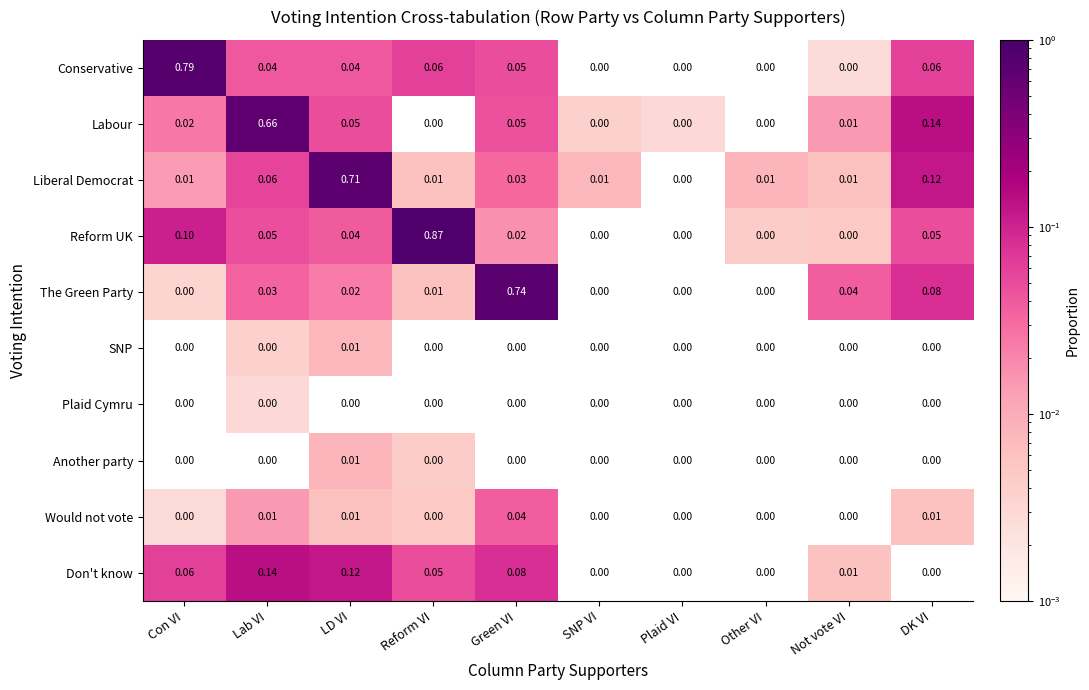

Which series changed the most between Green VI and SNP VI?

The Green Party